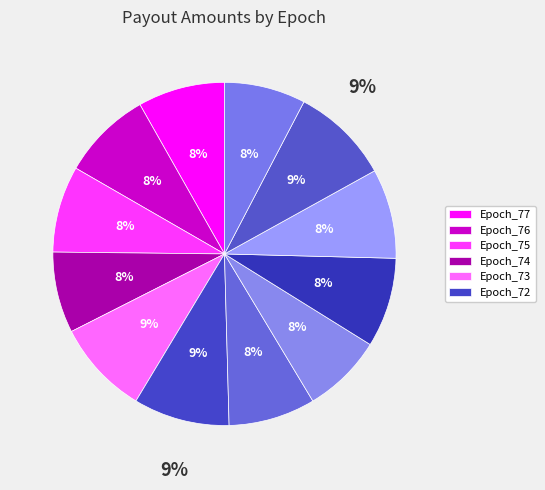

Is Epoch_77 the majority of the pie?

No